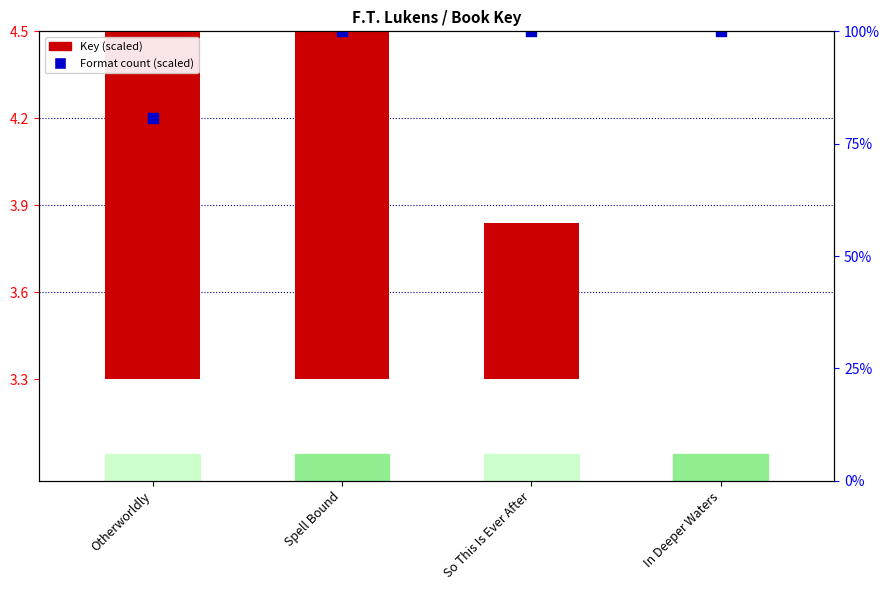

At which category is the sum across all series the highest?

Spell Bound